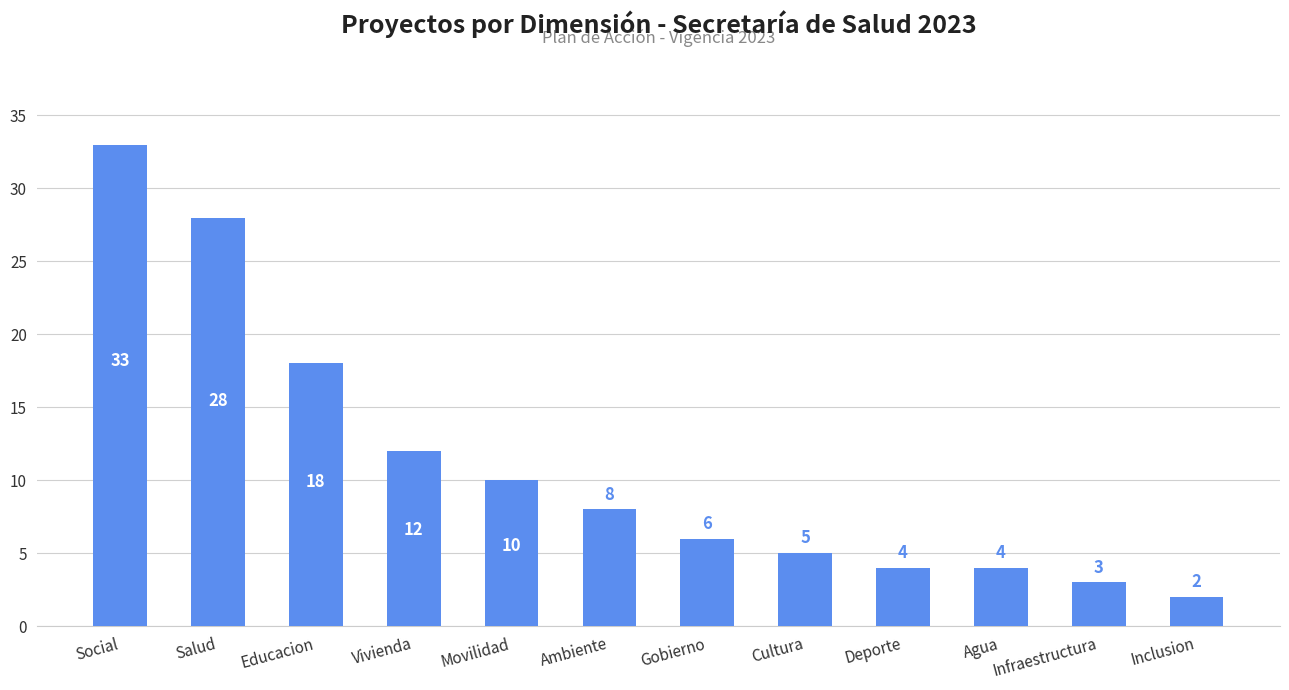

What is the difference between the maximum and minimum values?

31